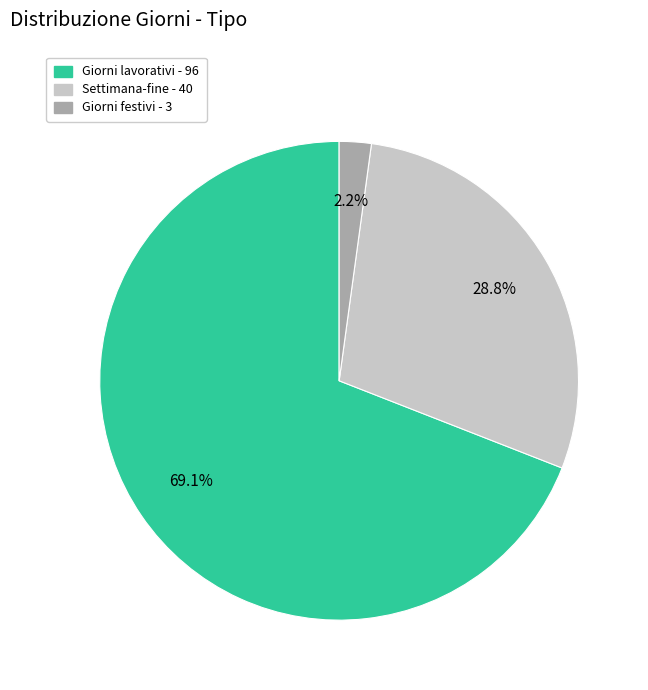

Count the number of slices in the pie.

3